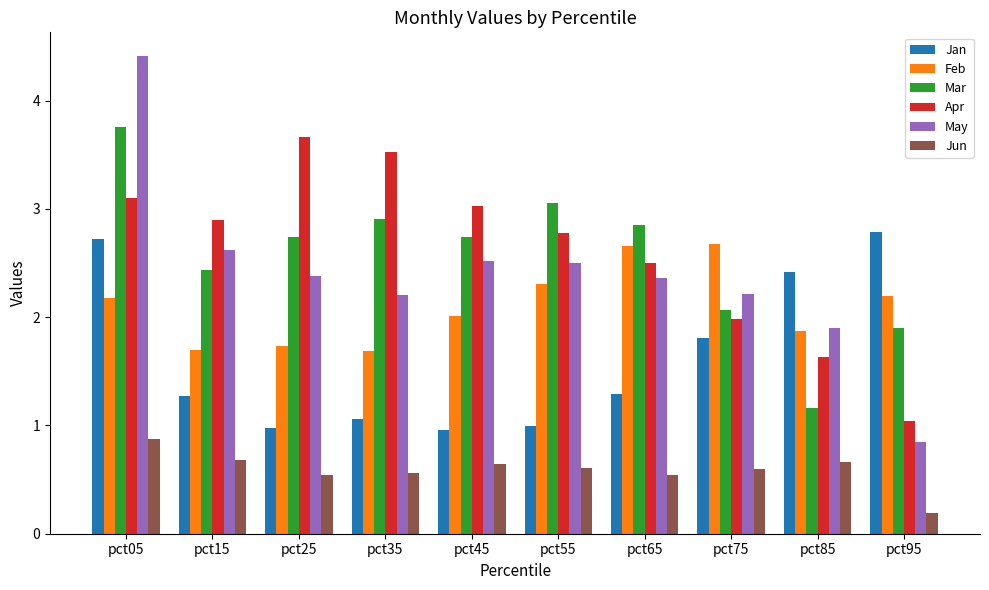

The Apr series shows 0.6 at pct55. True or false?

False